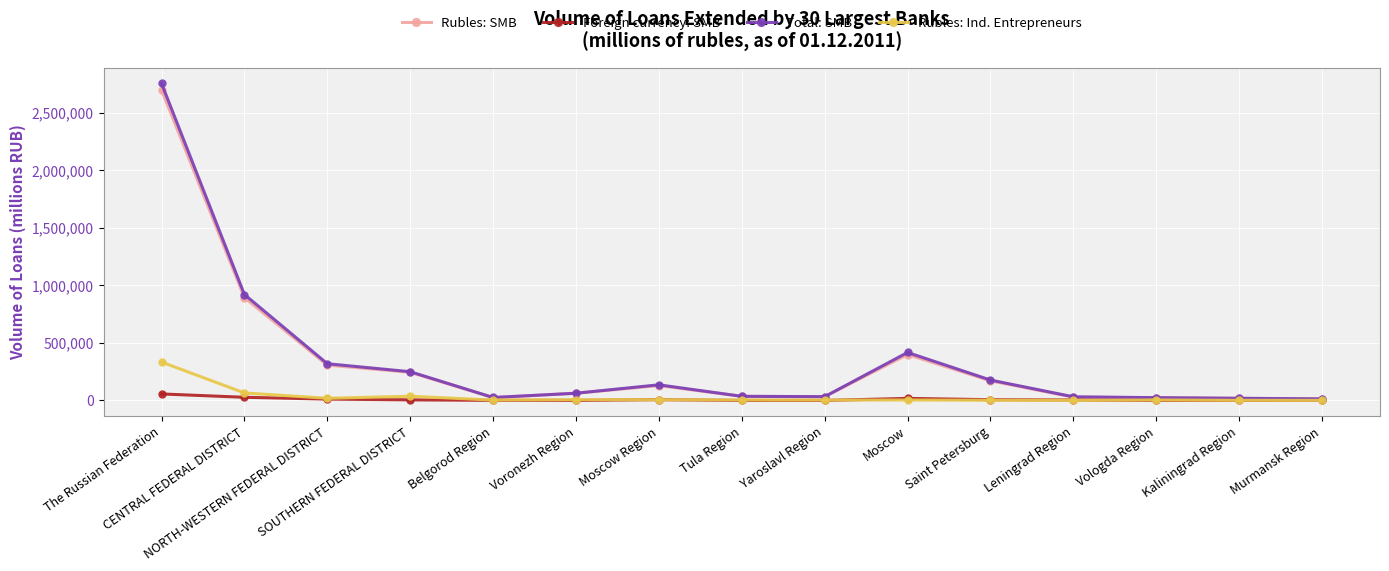

At how many categories does at least one series exceed 1297725?

1